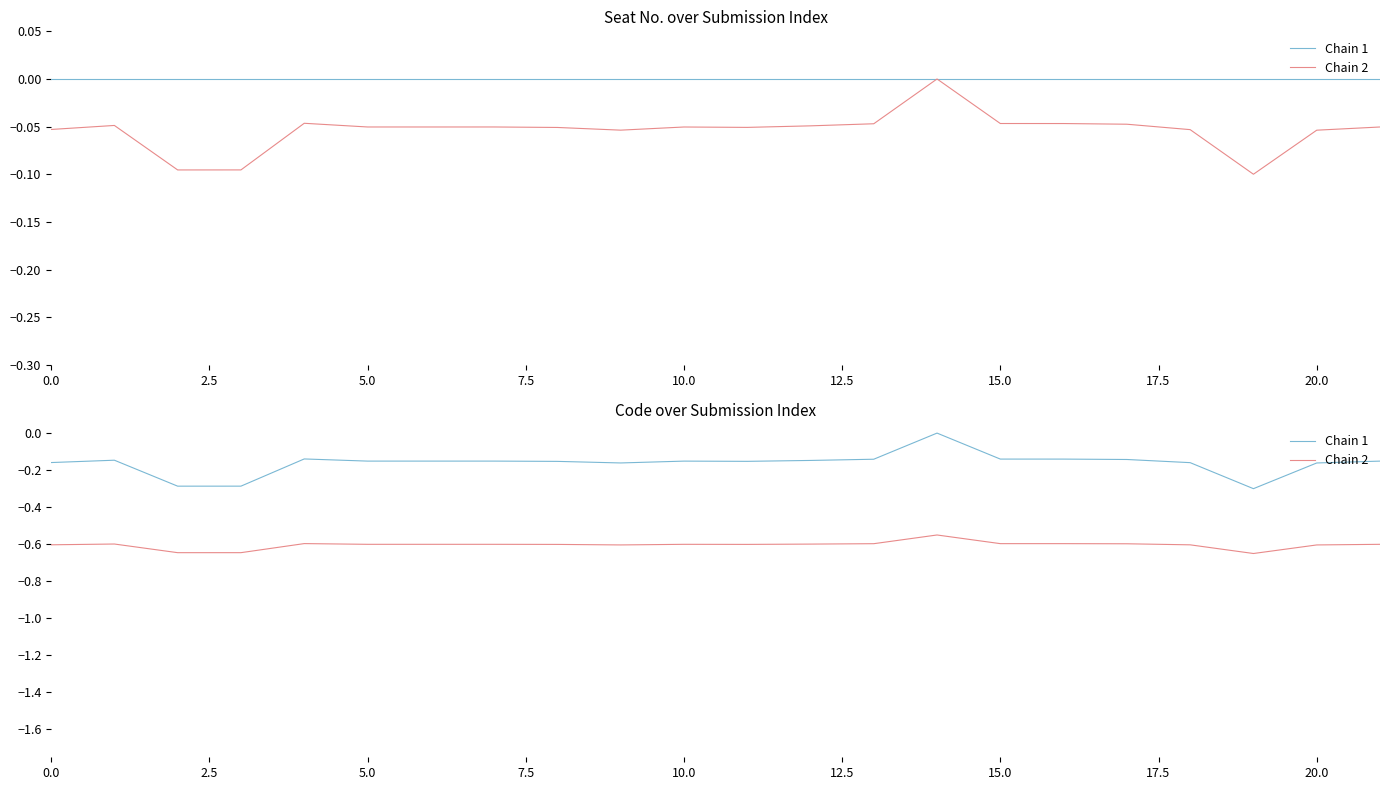

True or false: Chain 1 and Chain 2 cross at least once.

False